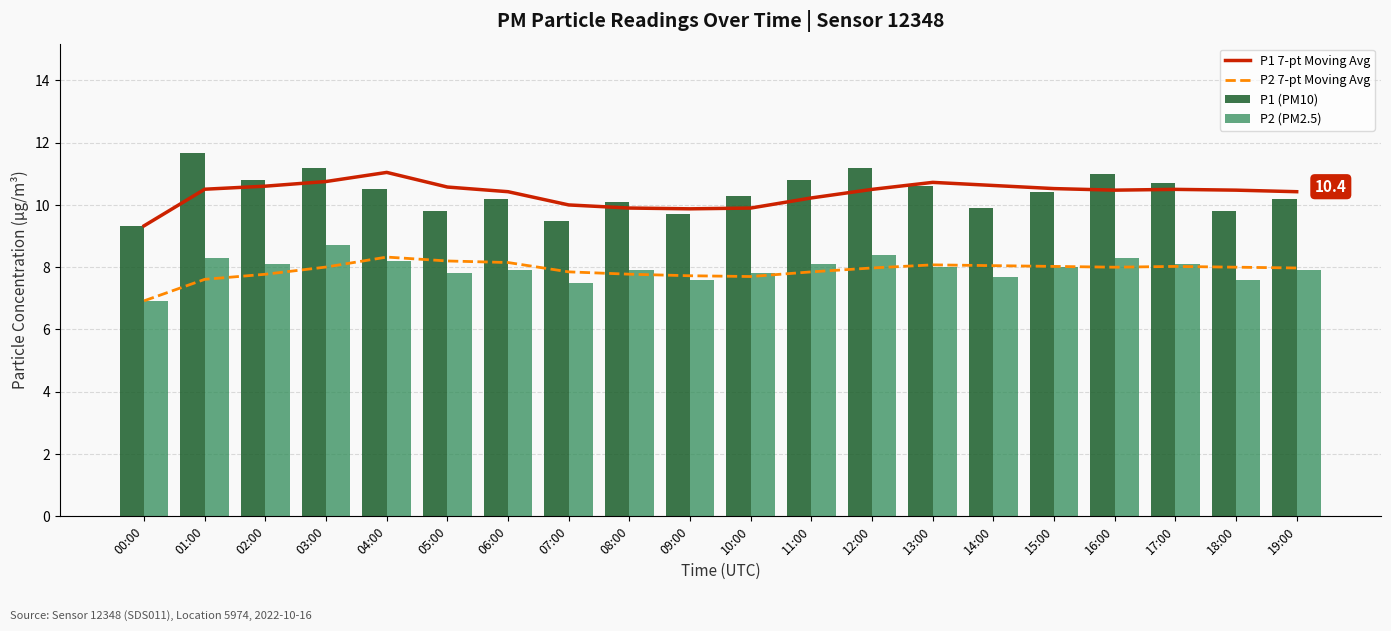

At which label does P1 7-pt Moving Avg reach its peak?

04:00